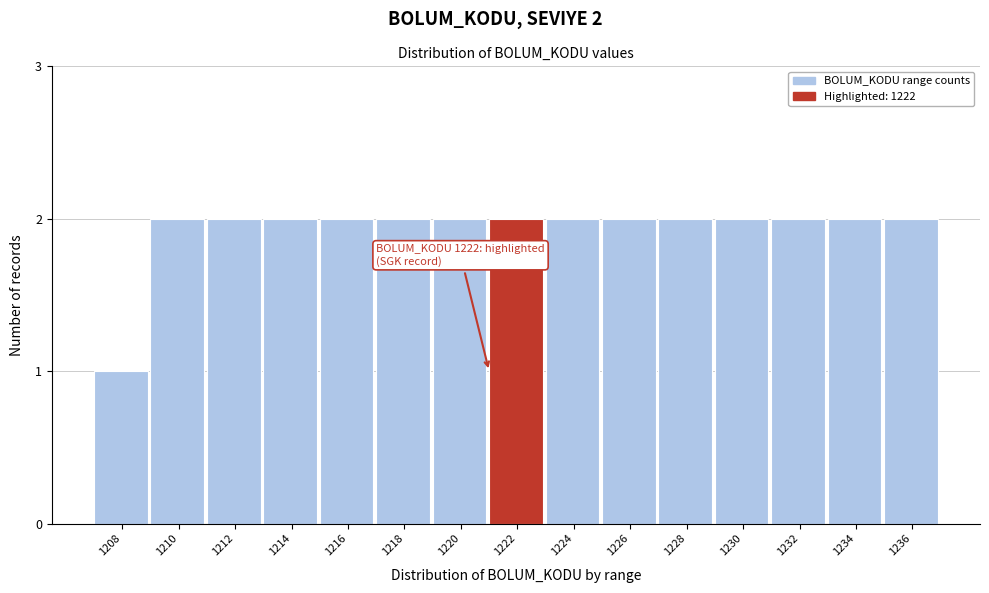

Reading right to left, what are all the values shown in this chart?

2	2	2	2	2	2	2	2	2	2	2	2	2	2	1